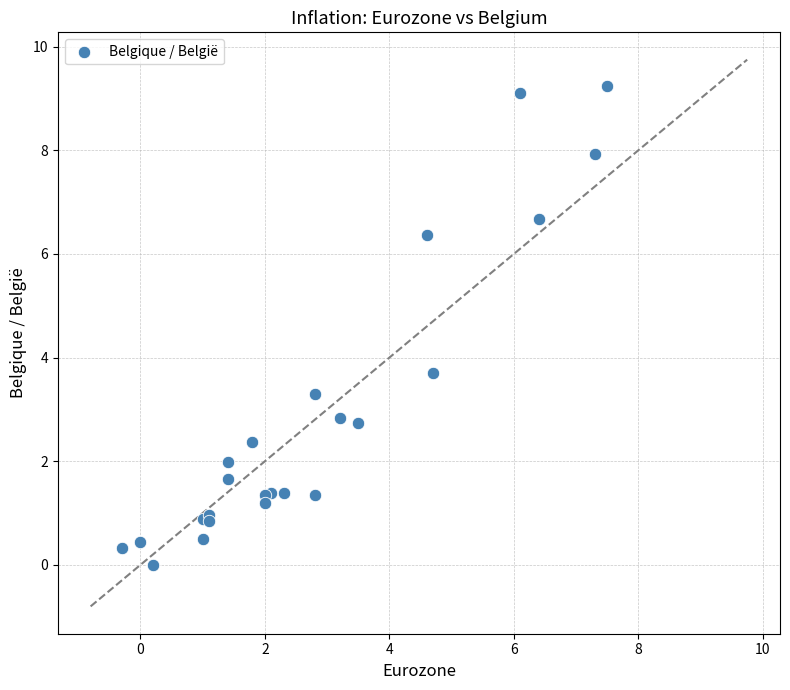

What Y value in the scatter plot is closest to 4?

3.7